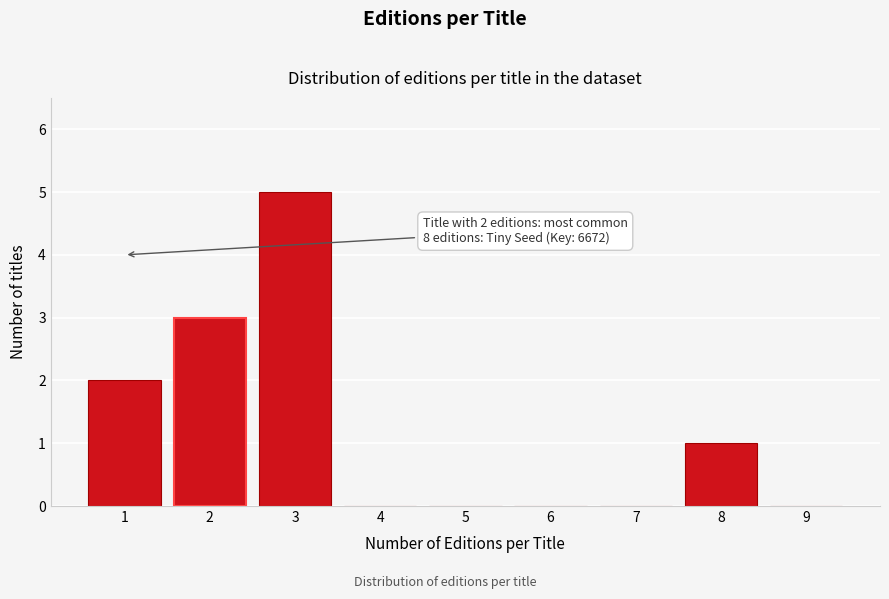

Reading left to right, what are all the values shown in this chart?

1=2	2=3	3=5	4=0	5=0	6=0	7=0	8=1	9=0